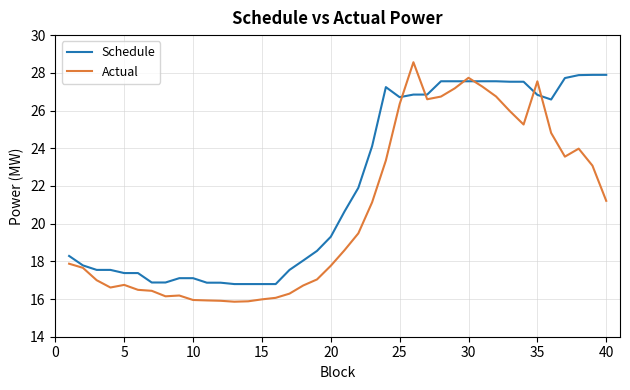

Which series has the largest range (max minus min)?

Actual